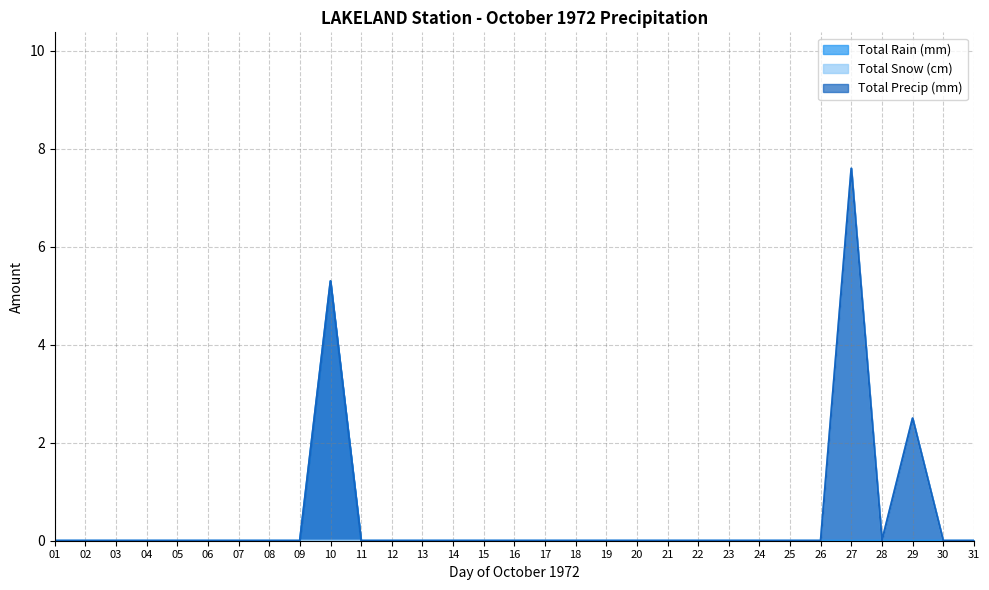

Does the chart have visible grid lines?

Yes